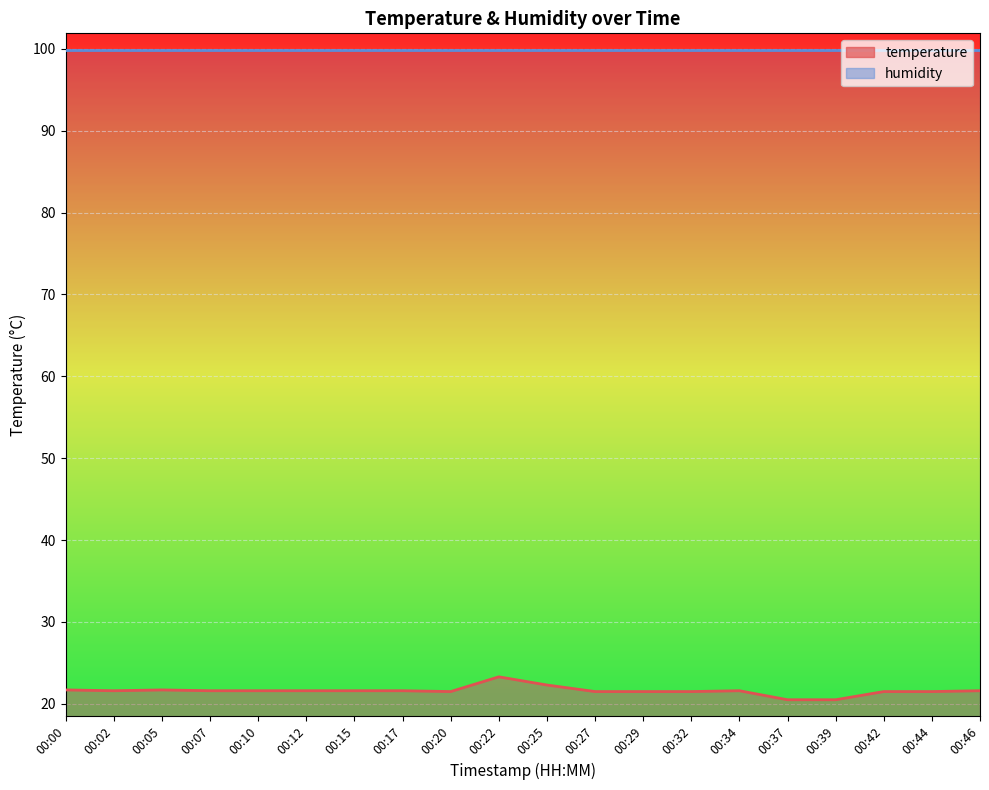

True or false: the data has more than 0 interior local peaks.

True